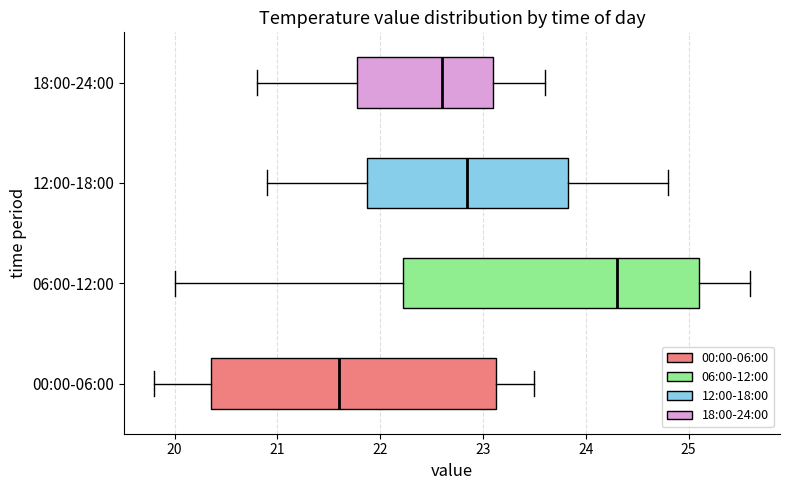

Where is the right edge of the box for 00:00-06:00 on the x-axis? The values are not printed on the chart, so give them approximately, as read against the axis.

23.1